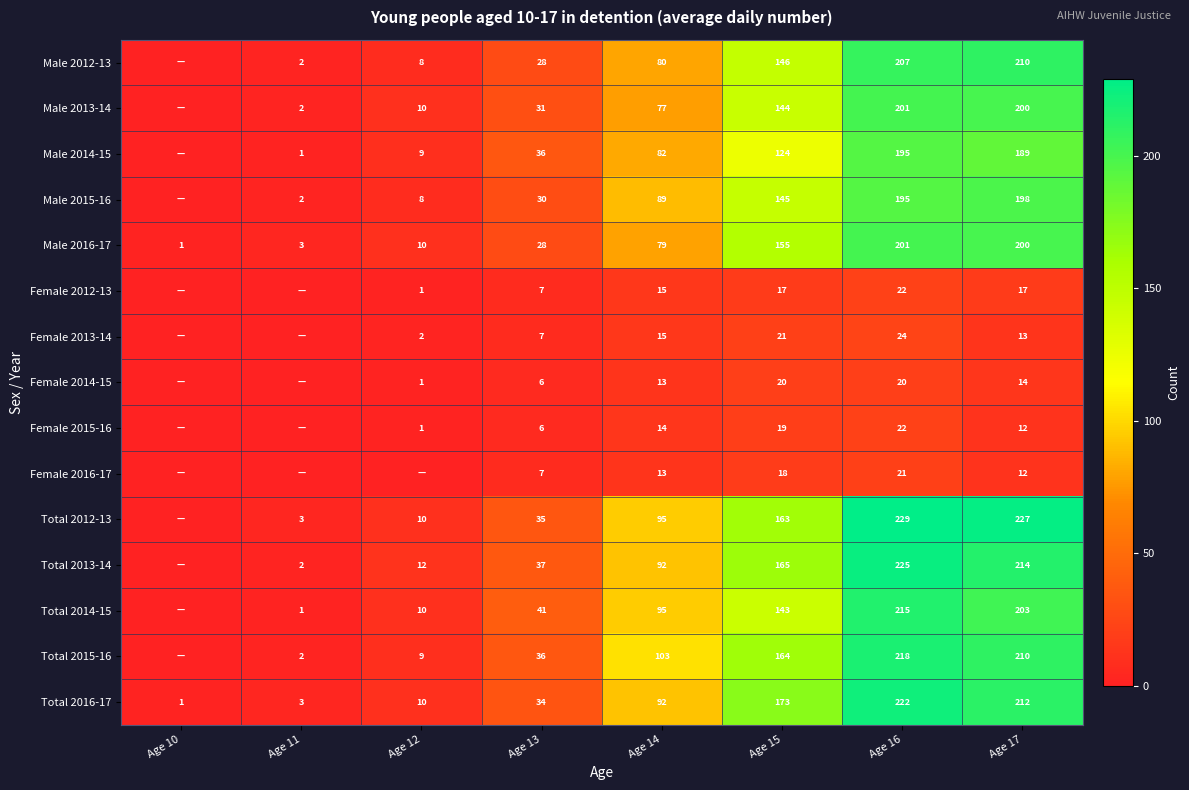

True or false: Total 2016-17 has a value of 64 at Age 17.

False